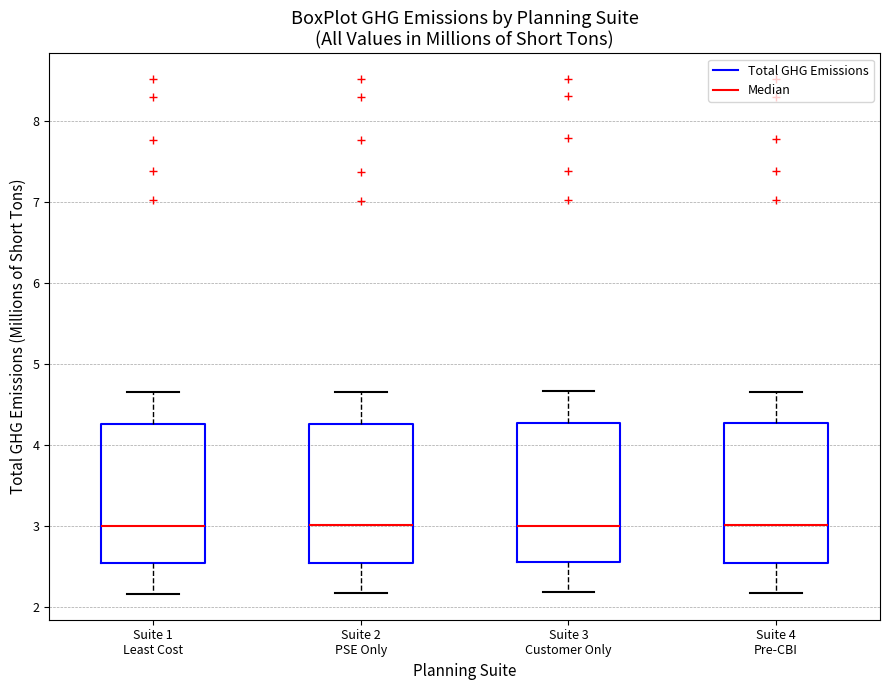

Where does the upper whisker of the box for Suite 4 Pre-CBI end on the y-axis? The values are not printed on the chart, so give them approximately, as read against the axis.

4.7